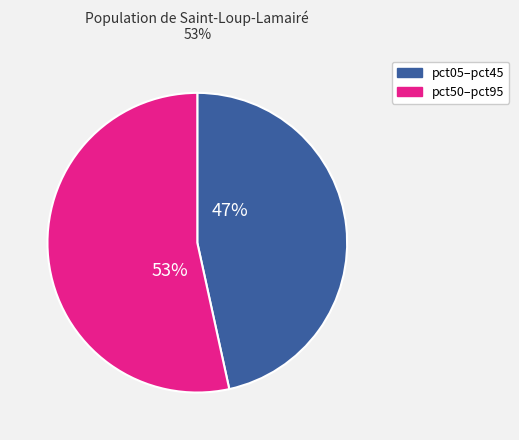

Is there a majority slice in this chart?

Yes